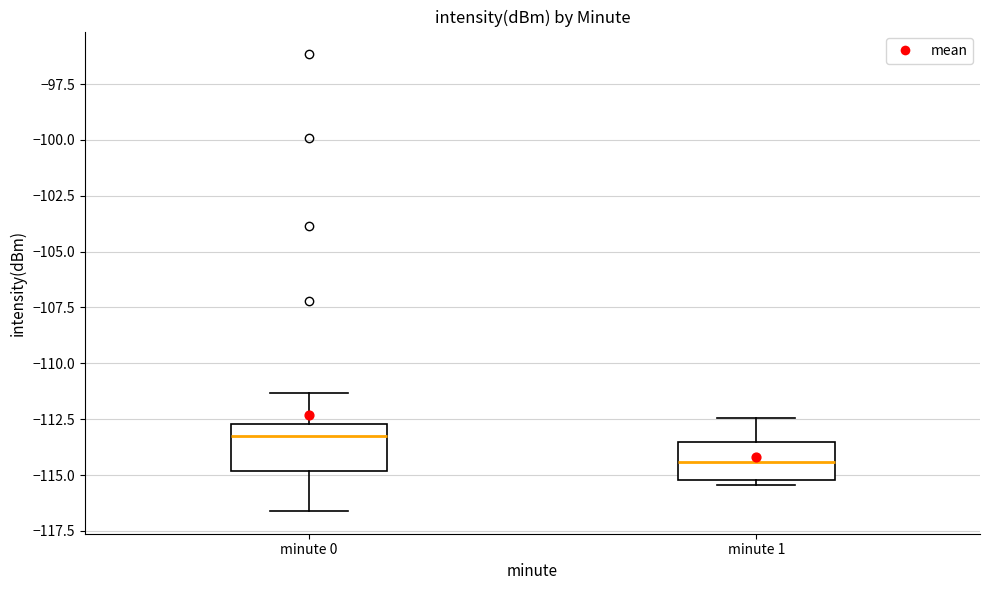

Reading left to right, read every box against the y-axis: the position of its median line, the range the box covers, and the ends of its whiskers. The values are not printed on the chart, so give them approximately, as read against the axis.

minute 0: median -113.5, box -115.0 to -112.5, whiskers -116.5 to -111.5
minute 1: median -114.5, box -115.0 to -113.5, whiskers -115.5 to -112.5